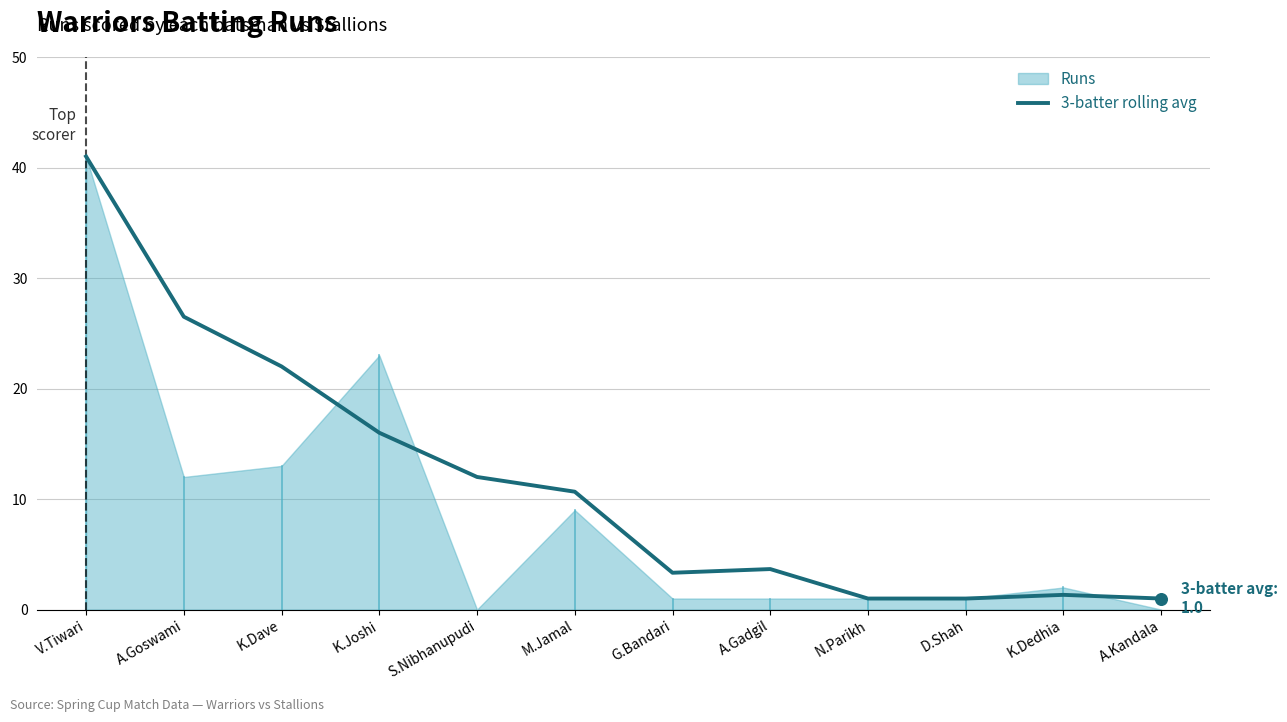

Which has a higher value, V.Tiwari or A.Kandala?

V.Tiwari